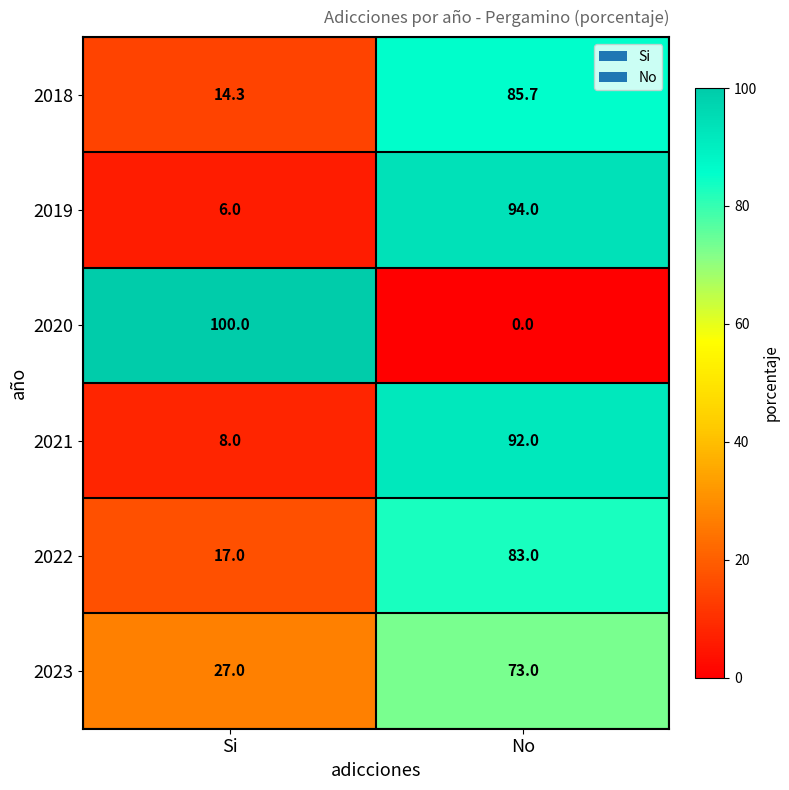

What is the spread (max minus min) of values at No?

94.0